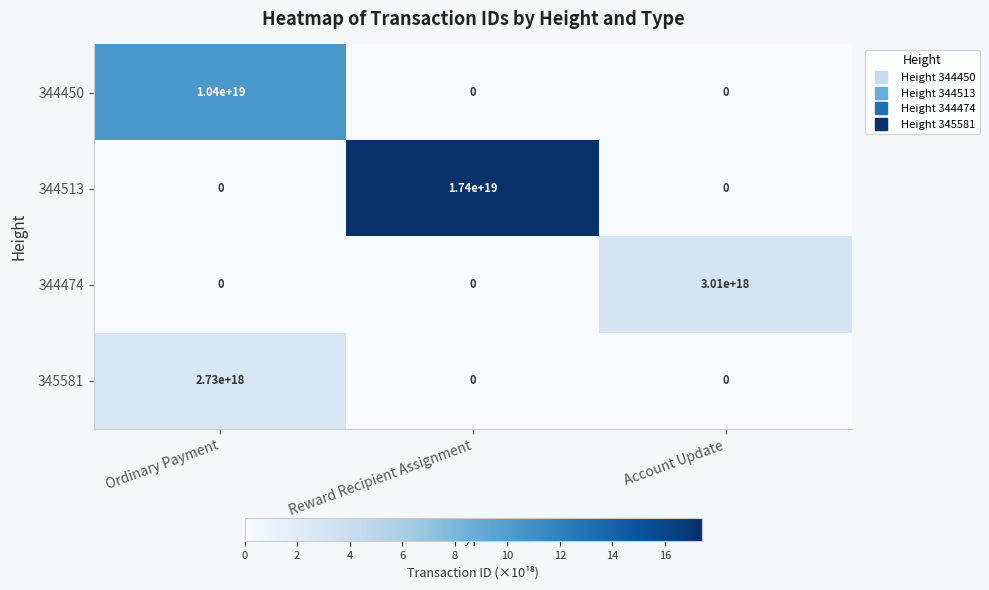

At which label is 344513 closest to 8700000000000000000?

Ordinary Payment